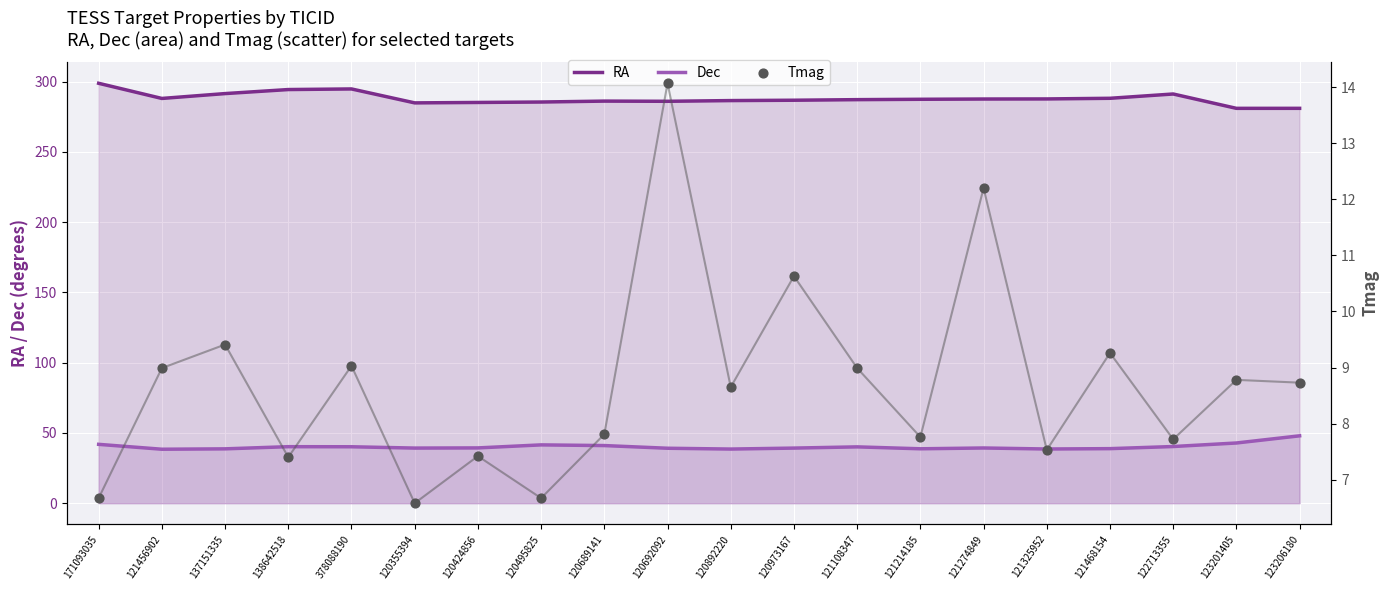

What is the total value across all series at 120892220?

333.6